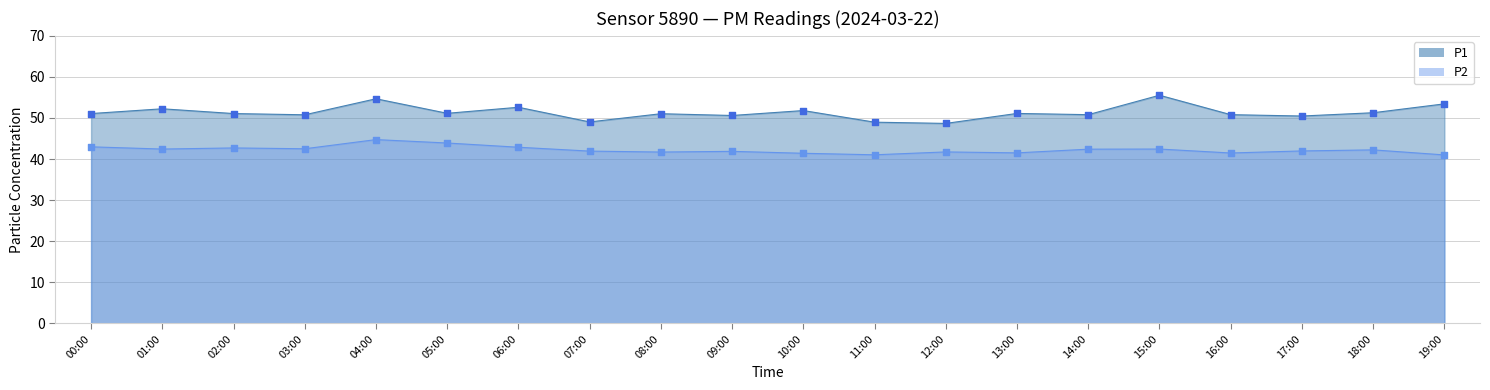

Which series contains the highest Y value?

P1